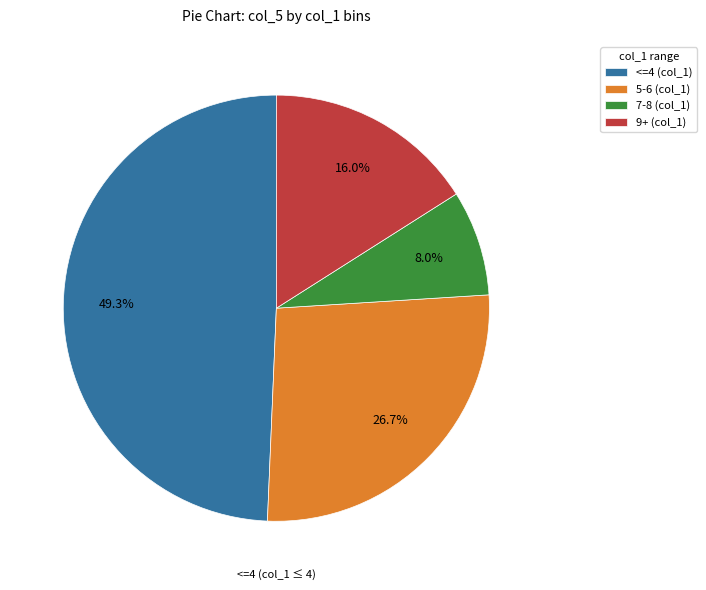

Is there any slice that represents more than half of the pie?

No